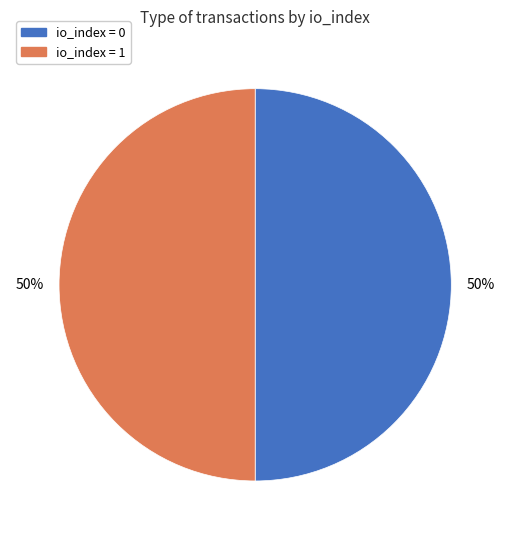

To the nearest percent, what is the average slice percentage?

50%